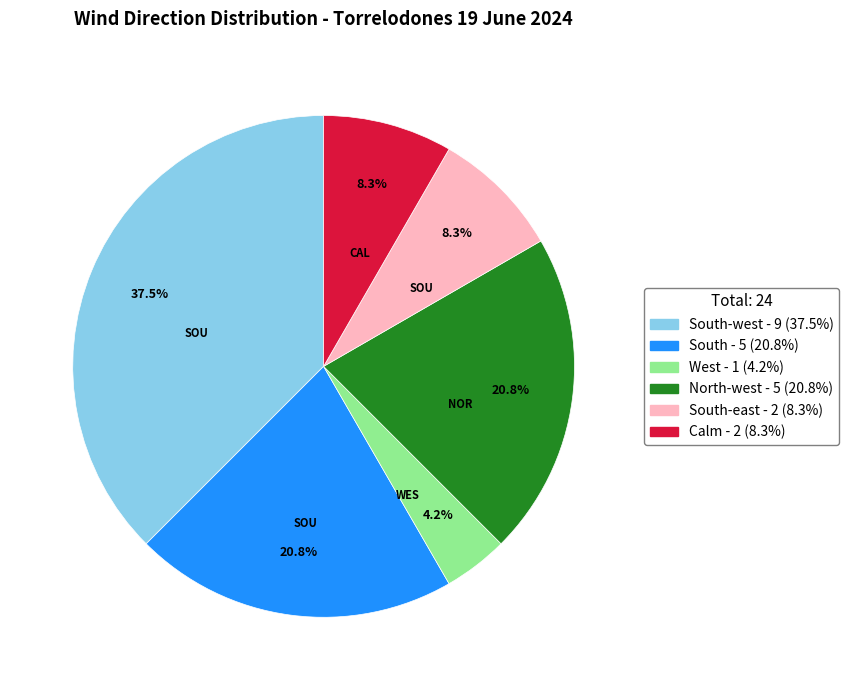

Is there any slice that represents more than half of the pie?

No